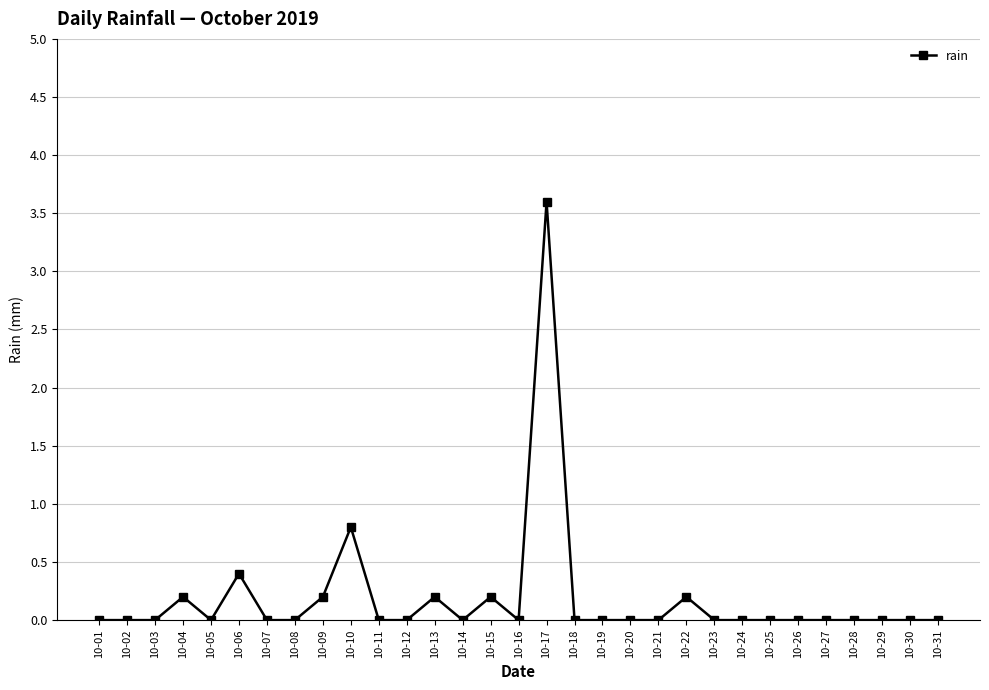

What is the change in value from 10-10 to 10-28?

-0.8